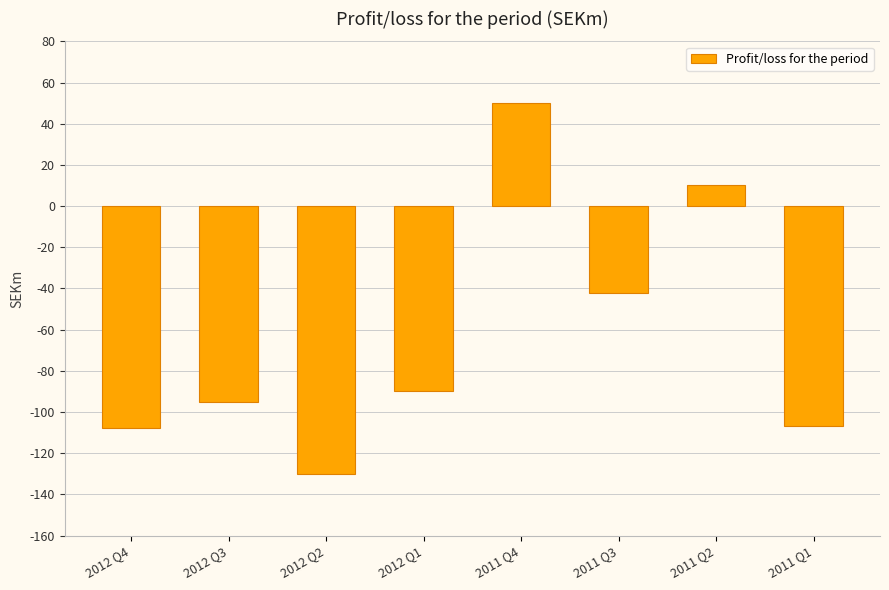

At which category does the chart reach its peak across all series?

2011 Q4